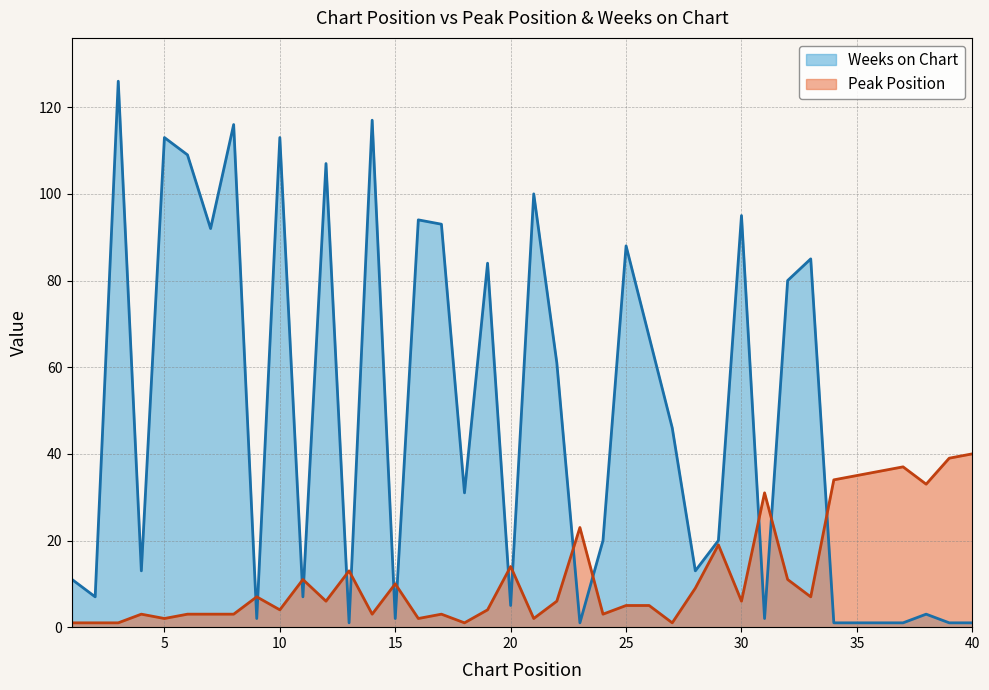

How many data points does each series have?

40